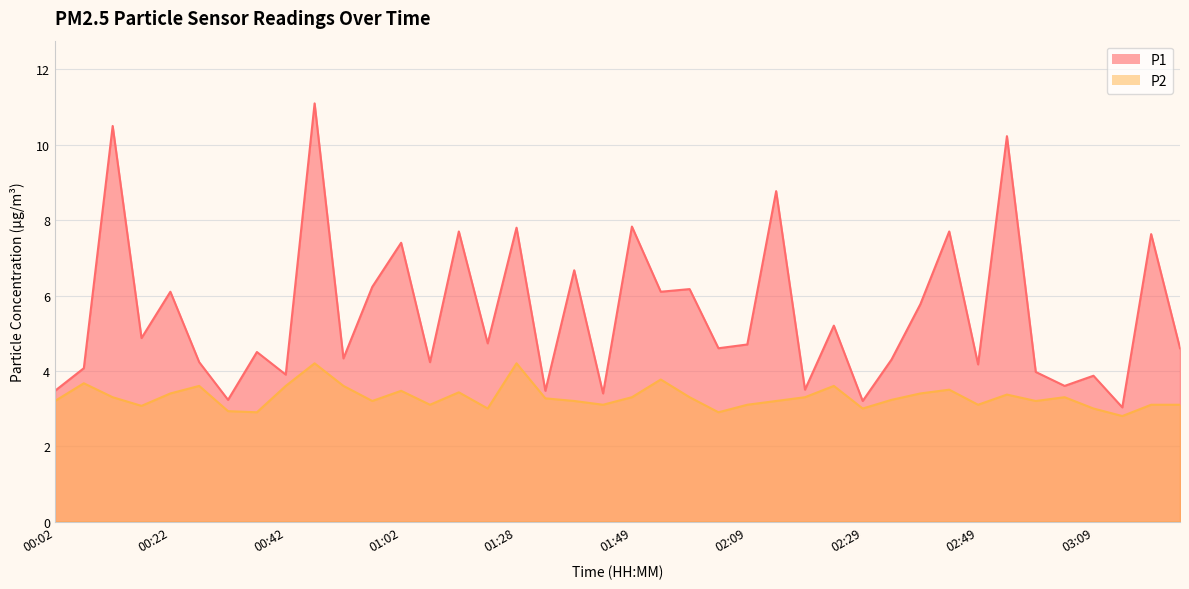

What is the approximate value of P1 at 02:29?

3.2